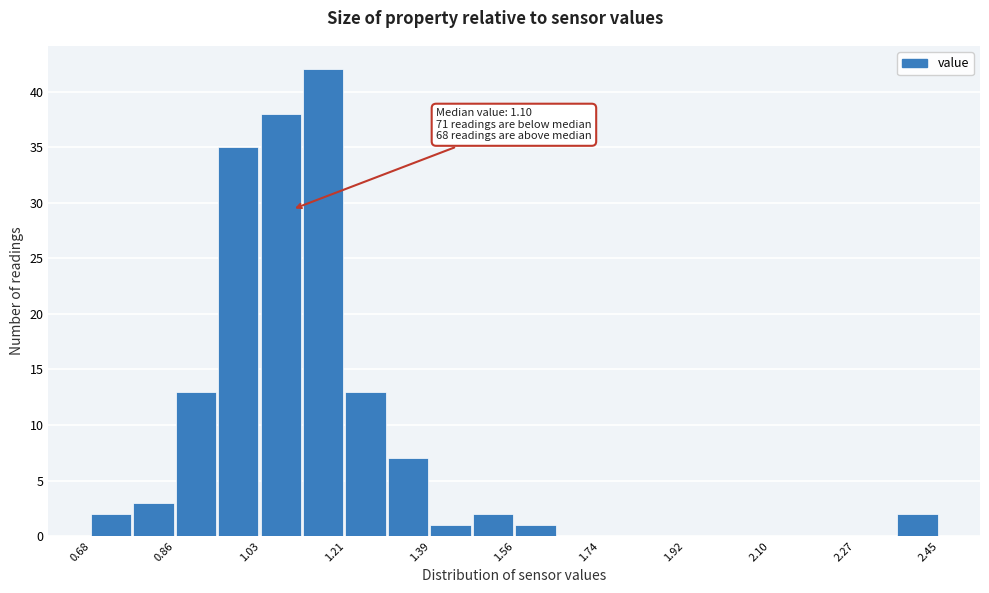

Which range on the x-axis has the tallest bar?

1.12 to 1.22